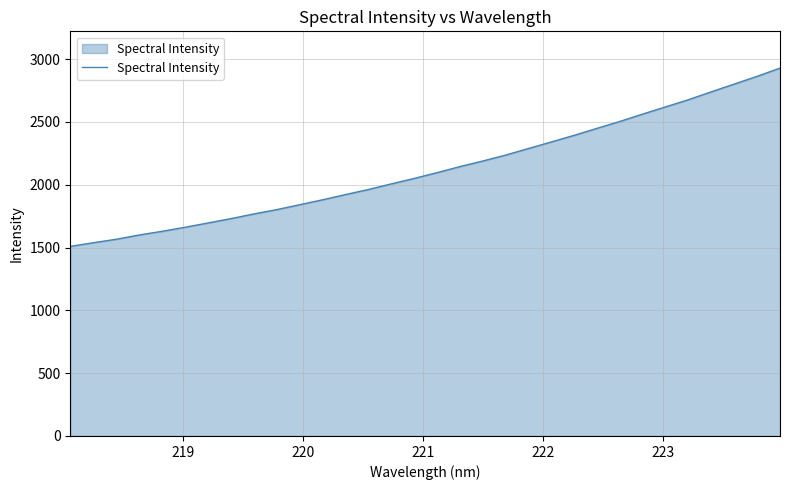

What is the minimum value shown in the chart?

1509.3